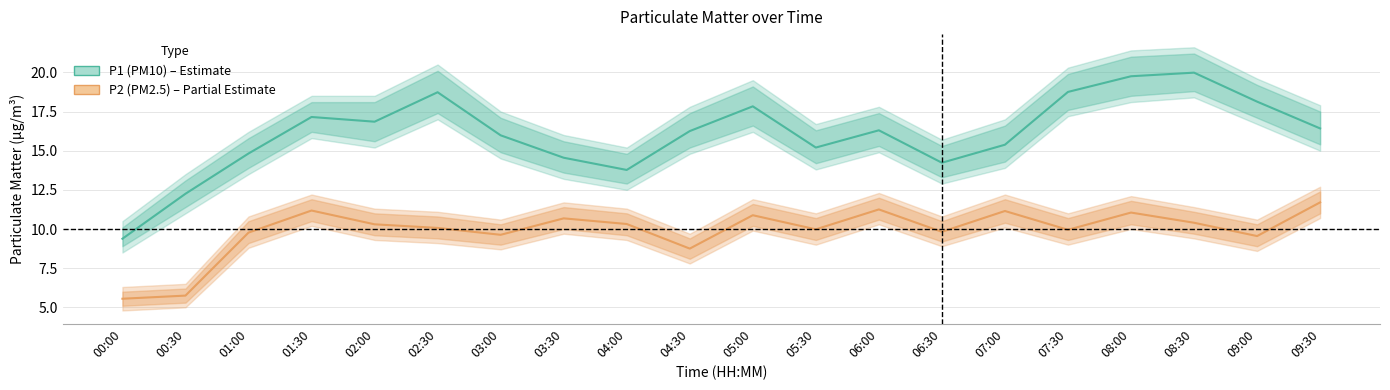

What is the minimum value shown in the chart?

4.8